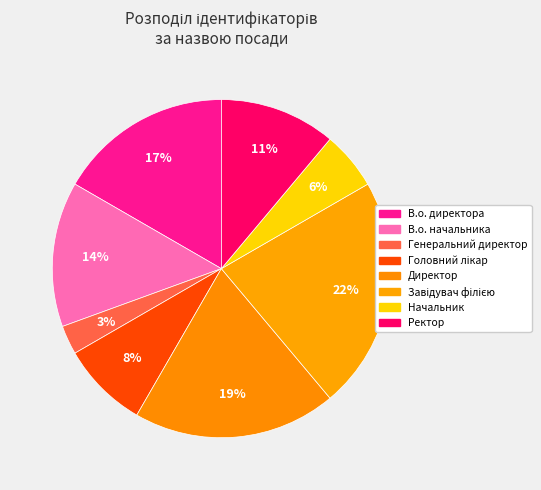

The В.о. директора slice represents 17% of the pie. True or false?

True